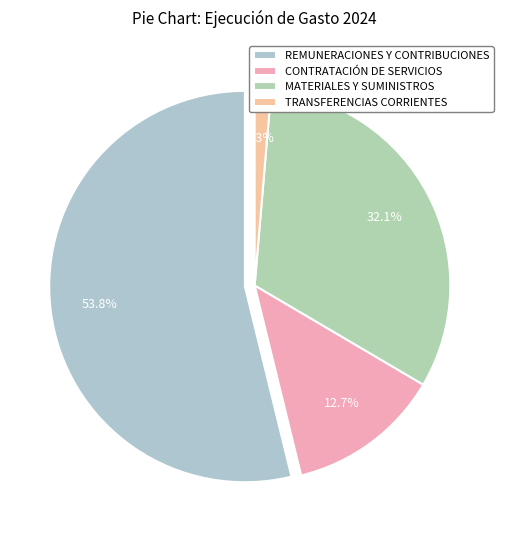

Which has a higher value, TRANSFERENCIAS CORRIENTES or CONTRATACIÓN DE SERVICIOS?

CONTRATACIÓN DE SERVICIOS